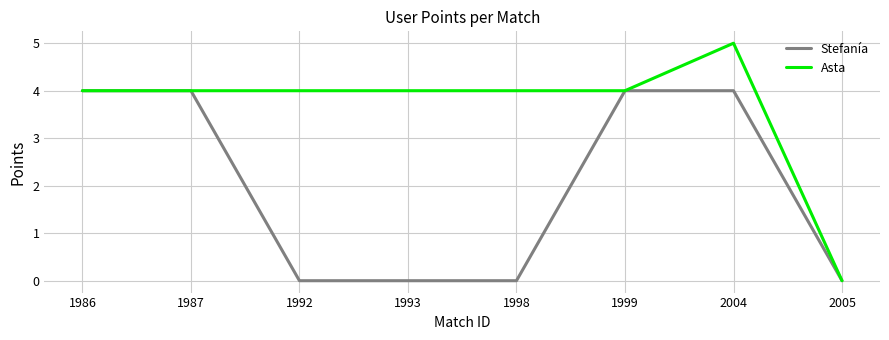

At which category is the sum across all series the highest?

2004